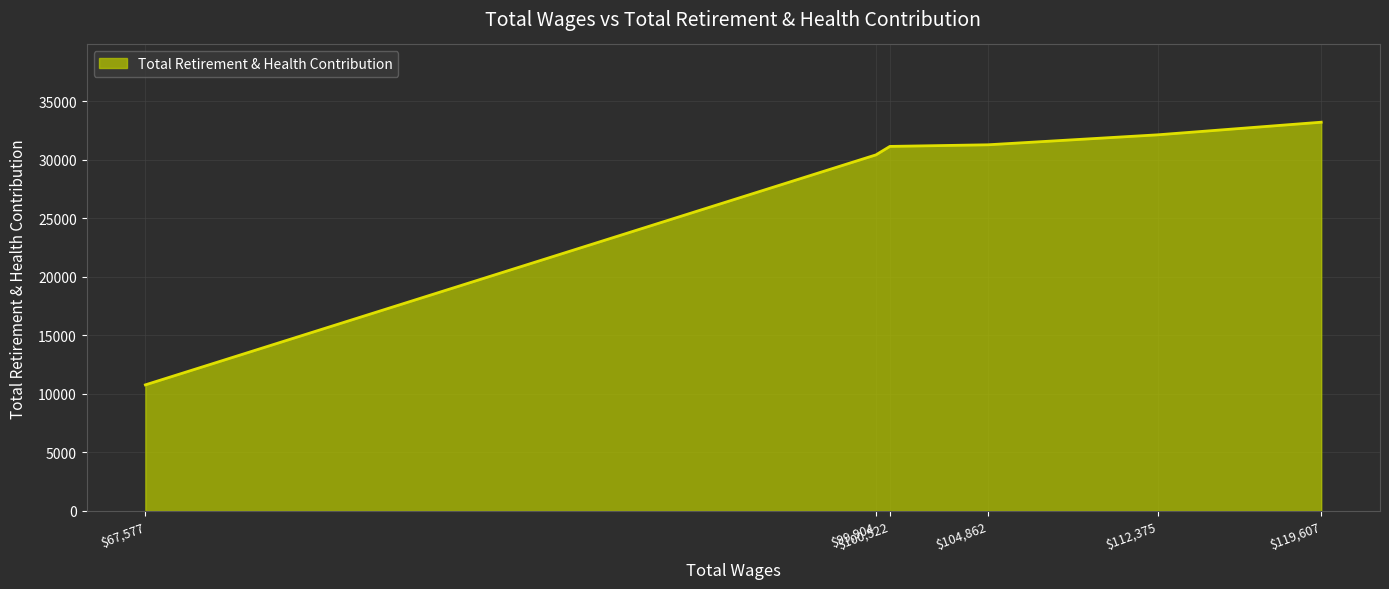

What is the difference between the second highest and minimum values?

21368